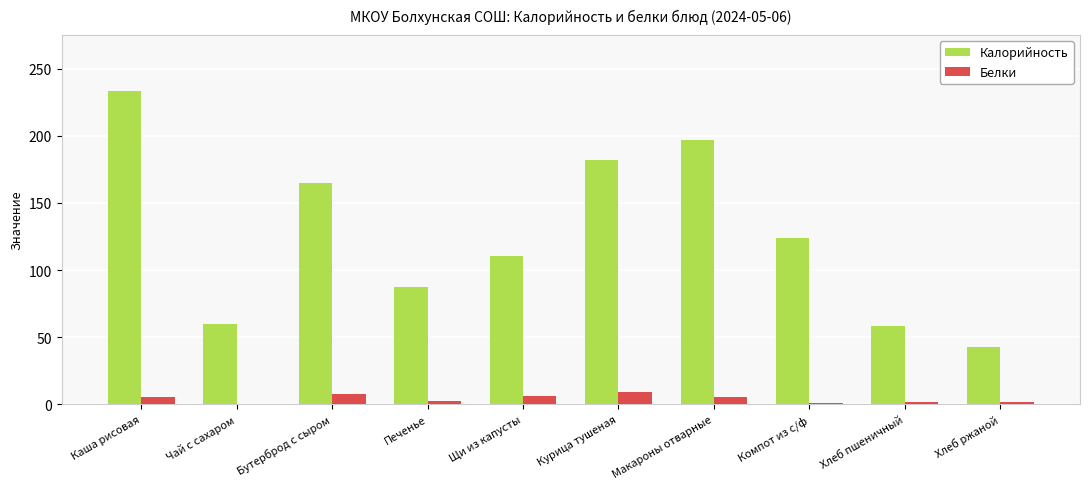

What is the sum of the Калорийность values at Хлеб пшеничный and Компот из с/ф?

182.6